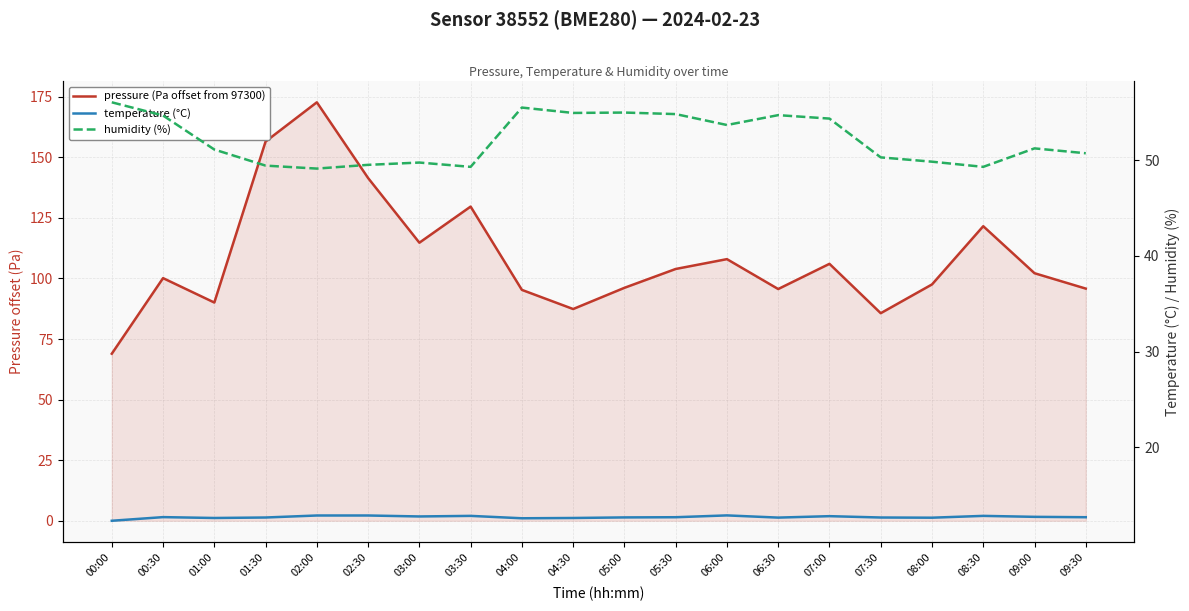

What are all the series names shown in the legend?

pressure (Pa offset from 97300), temperature (°C), humidity (%)